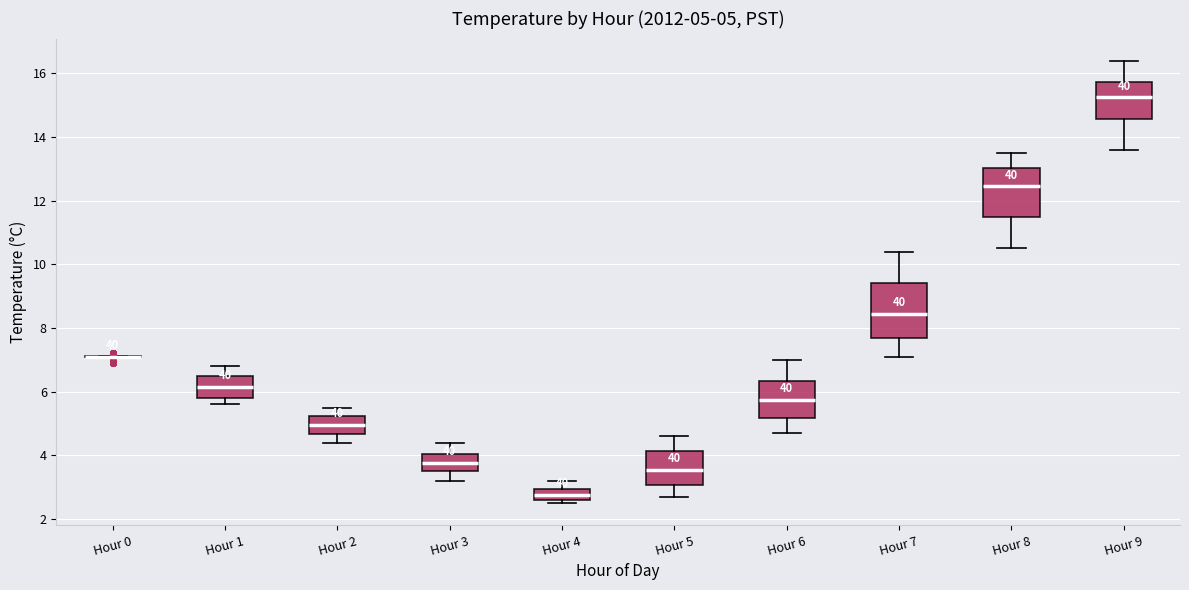

Comparing the boxes themselves (not the whiskers), which one is the tallest?

Hour 7